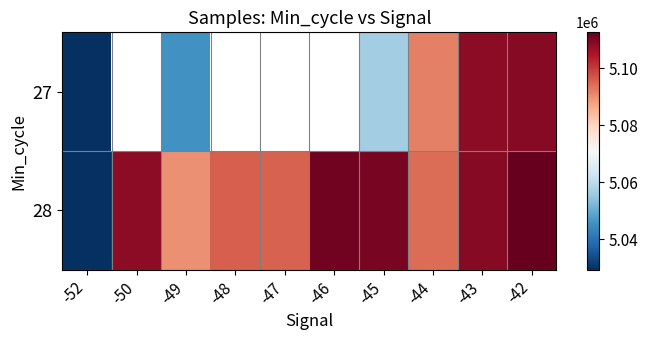

List the labels in order of 28 value, smallest first.

-52, -49, -44, -47, -48, -50, -43, -45, -46, -42